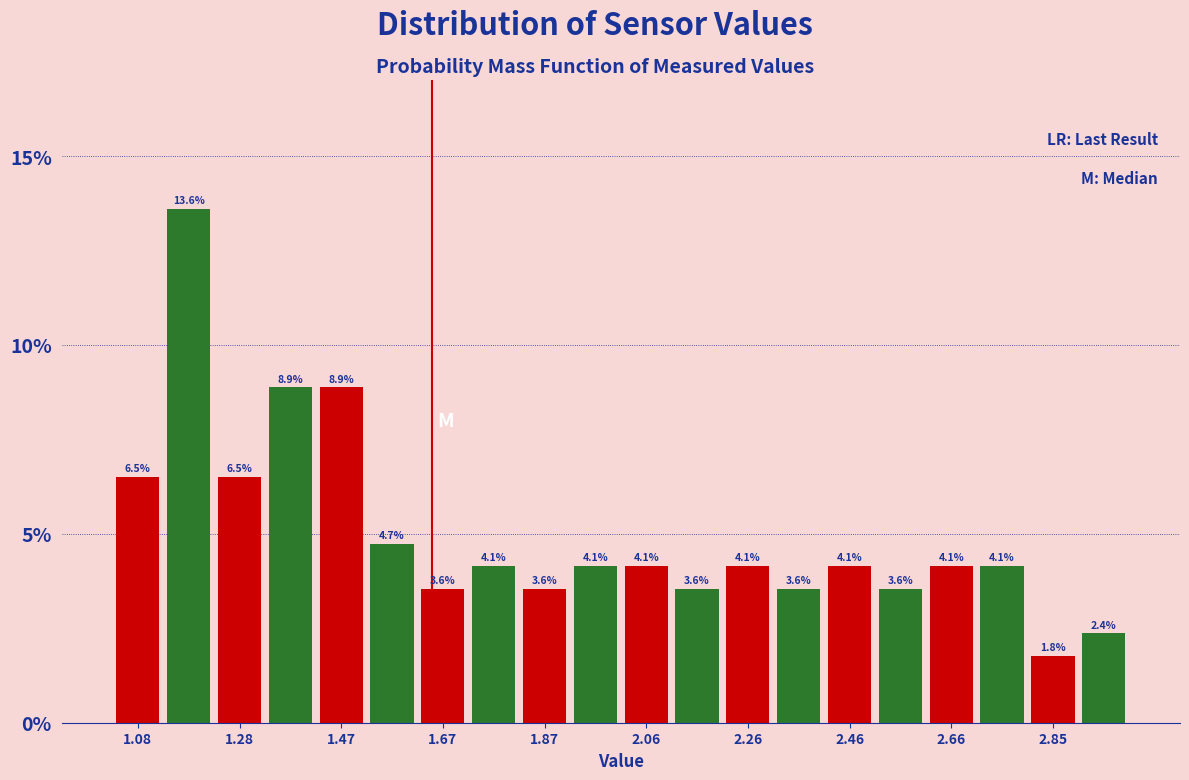

Over which range of the x-axis is the bar tallest?

1.12 to 1.22